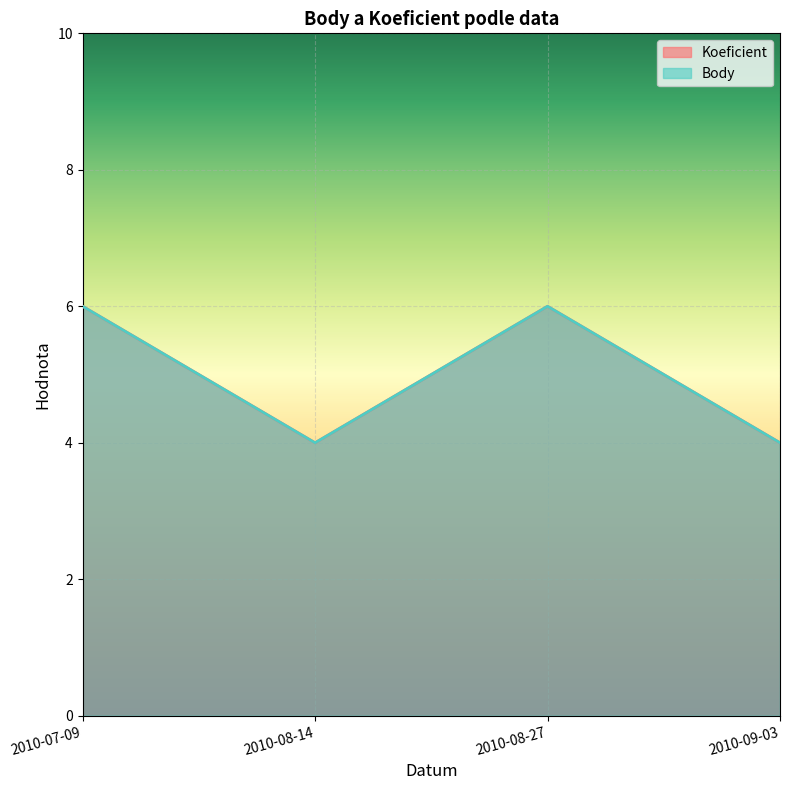

Where is the first local minimum for Body?

2010-08-14